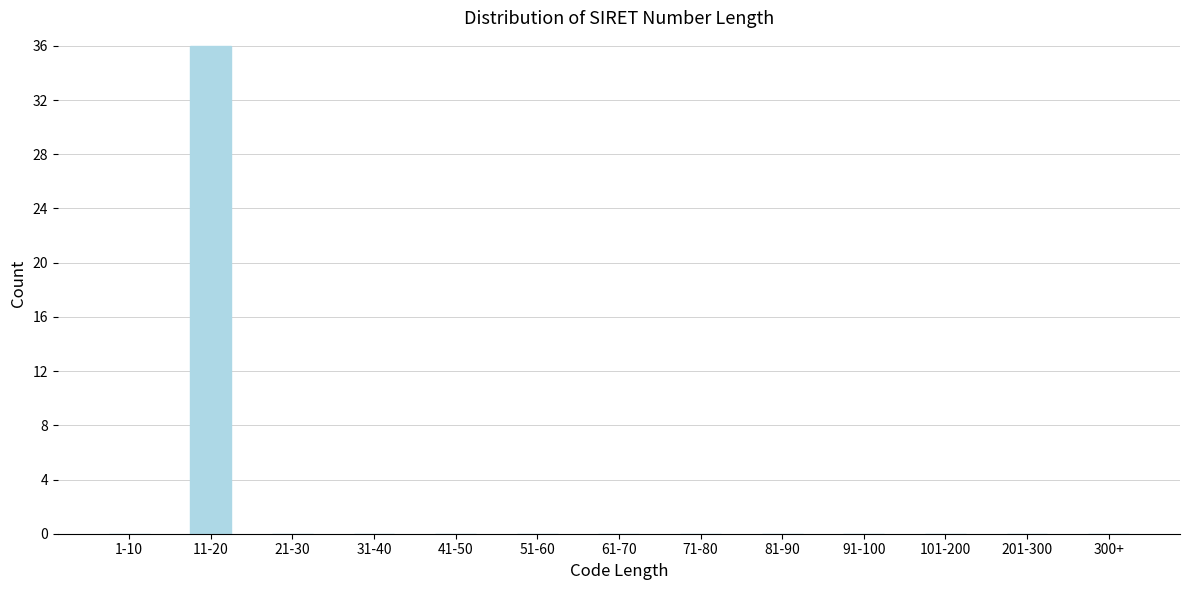

Reading left to right, what are all the values shown in this chart?

1-10=0	11-20=36	21-30=0	31-40=0	41-50=0	51-60=0	61-70=0	71-80=0	81-90=0	91-100=0	101-200=0	201-300=0	300+=0